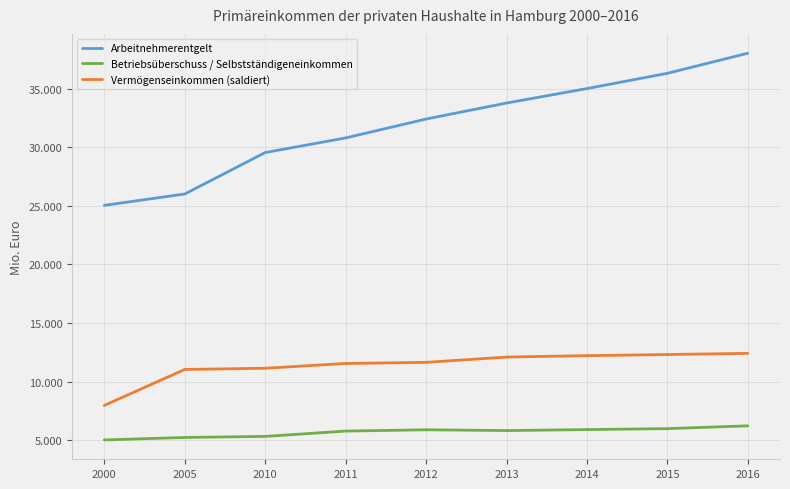

What is the difference between the highest and lowest values at 2000?

20017